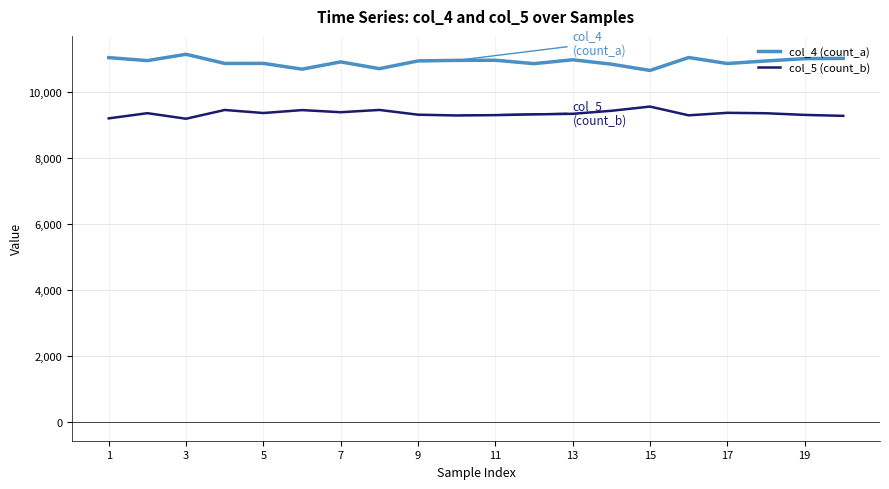

True or false: col_4 (count_a) and col_5 (count_b) intersect in this chart.

False